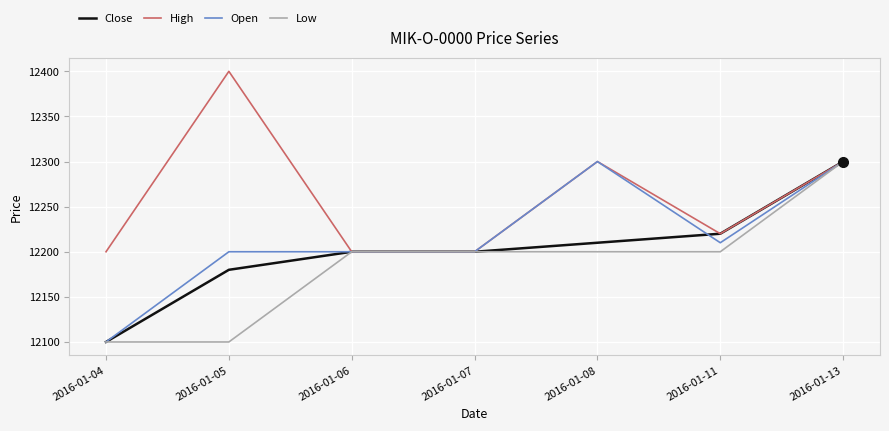

Is it true that High equals 5595 at 2016-01-07?

False